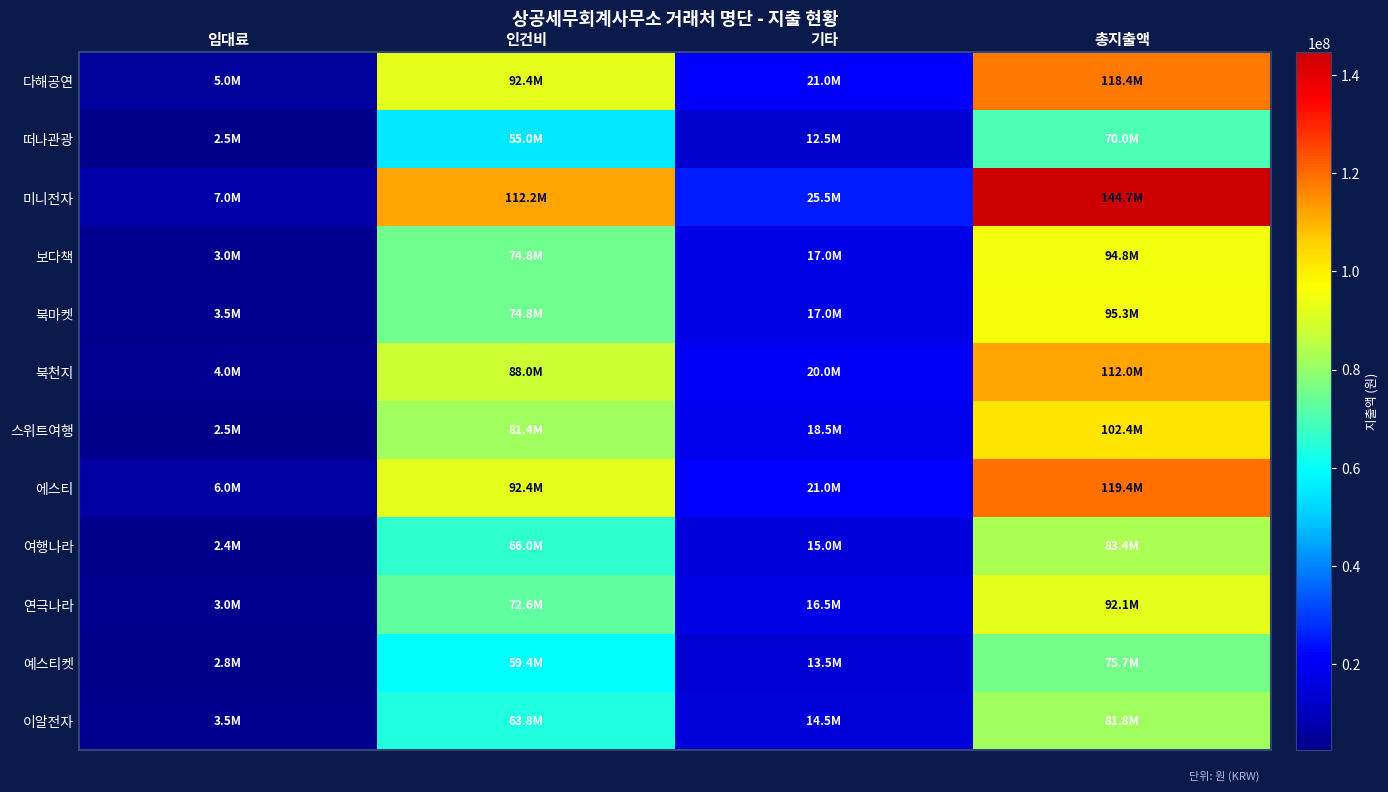

At how many categories does at least one series exceed 94507805?

2